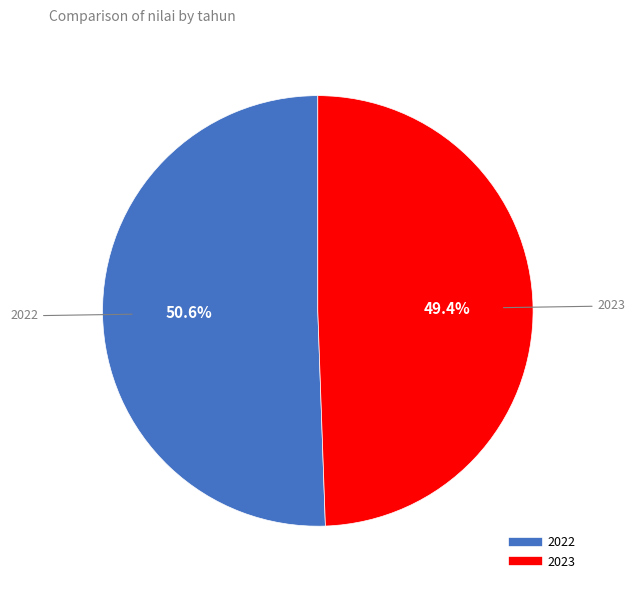

To the nearest percent, what is the average slice percentage?

50%